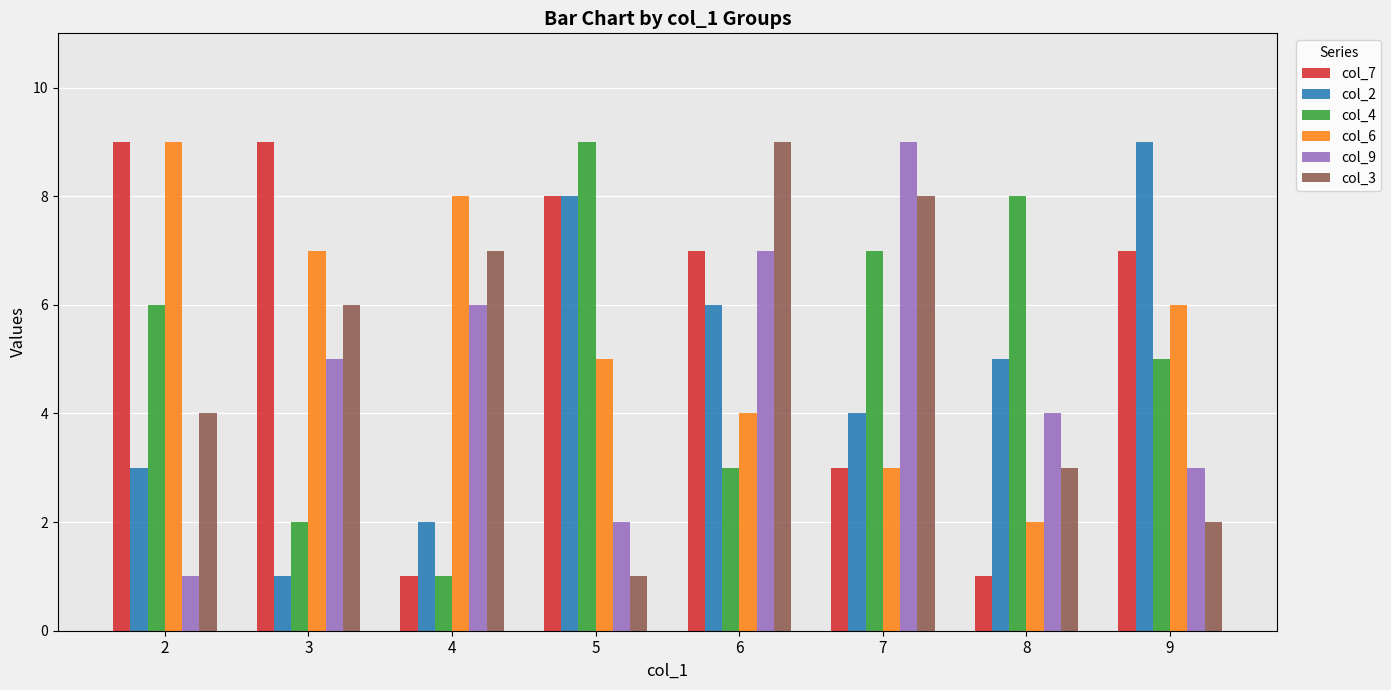

What is the lowest value of the col_9 series?

1